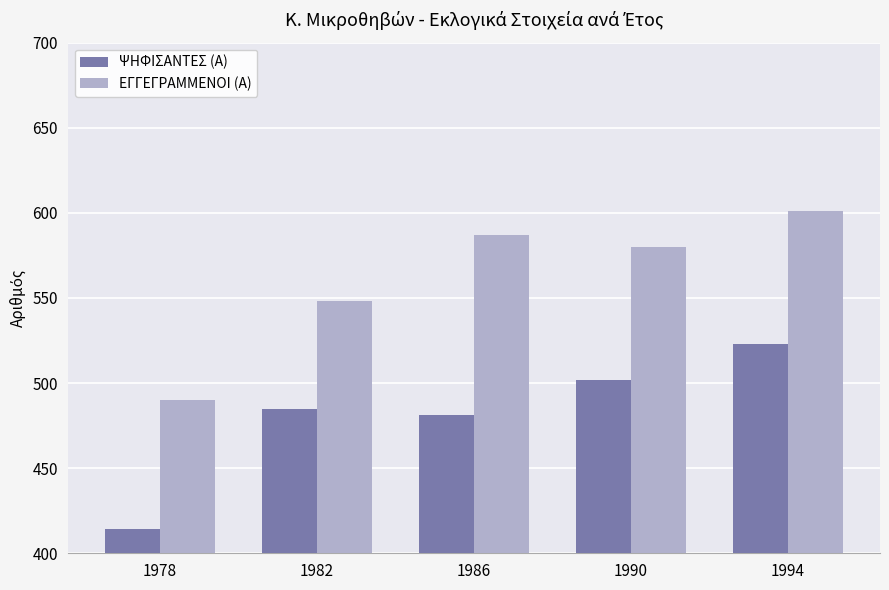

What is the sum of the ΨΗΦΙΣΑΝΤΕΣ (Α) values at 1986 and 1978?

895